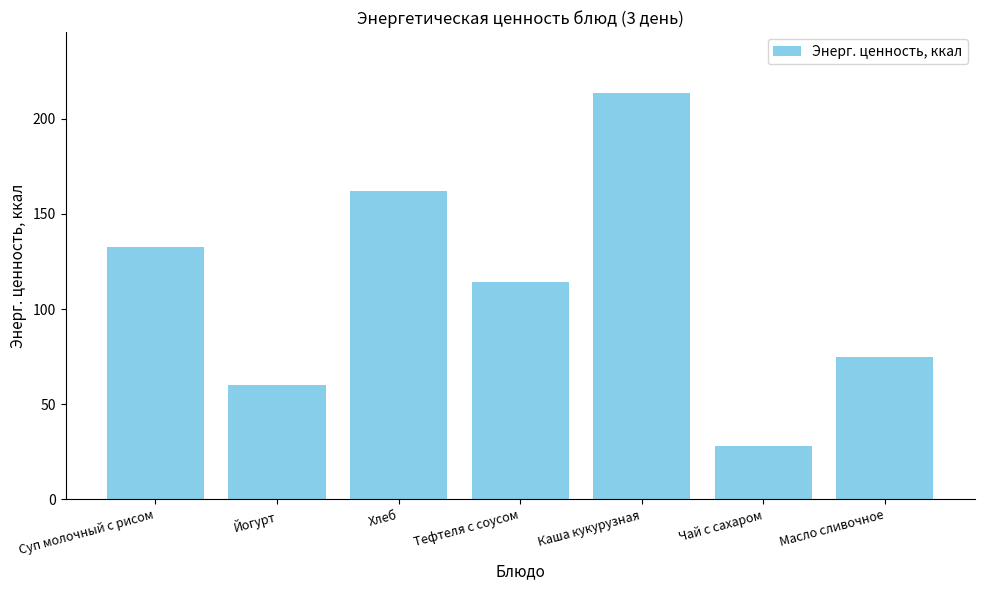

Is it true that the value at Чай с сахаром is 28.0?

True